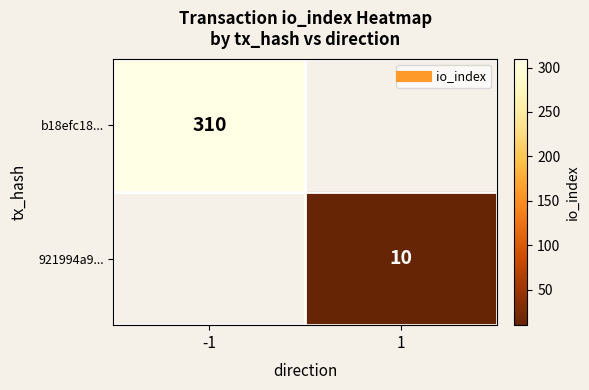

At which category does the chart reach its peak across all series?

-1